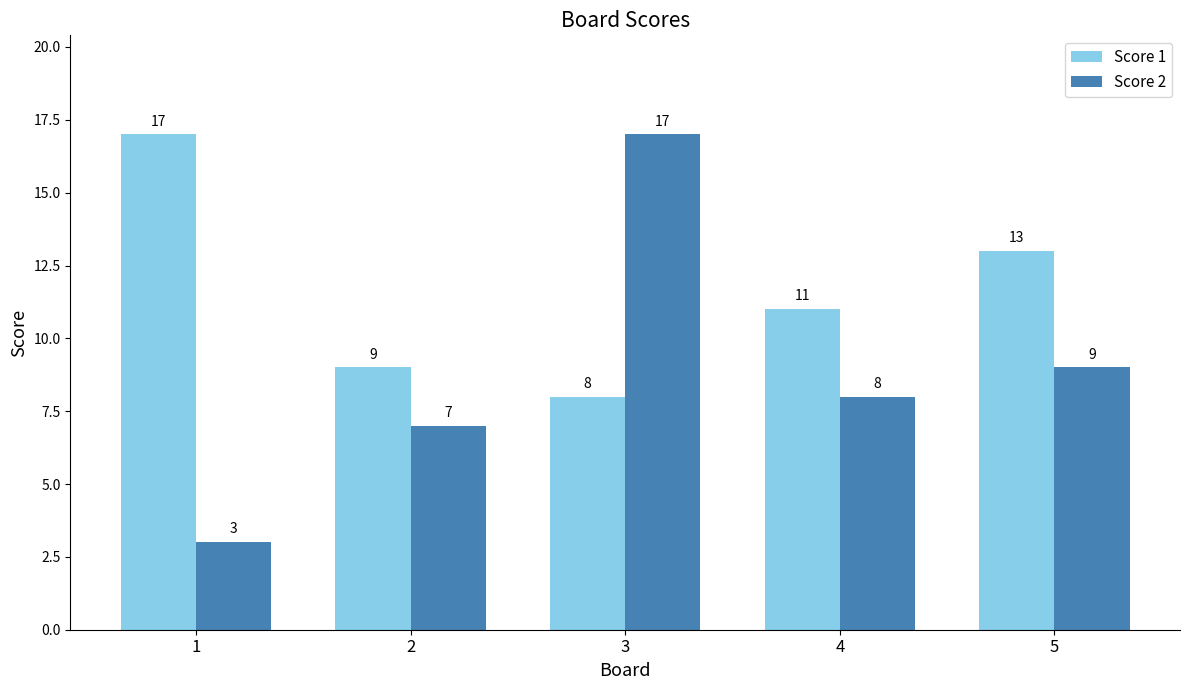

Between 2 and 4, which series saw the biggest shift?

Score 1